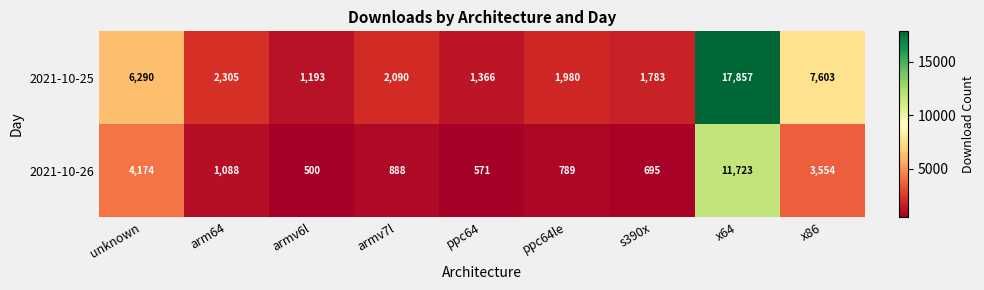

Is it true that 2021-10-25 equals 3453 at ppc64le?

False